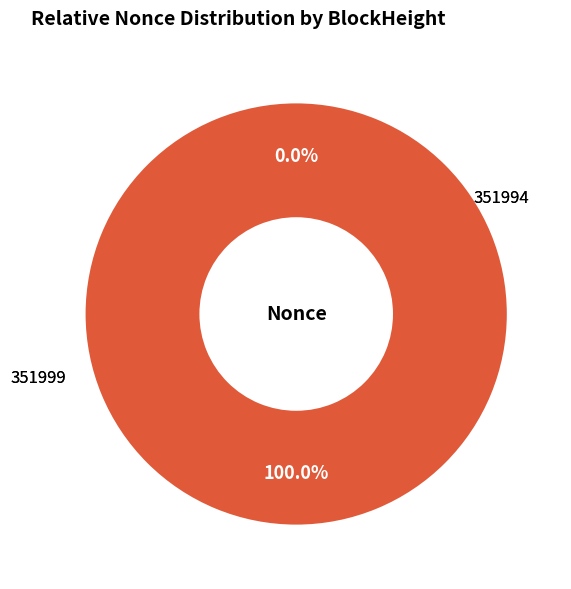

What percentage is NOT represented by 351999?

100.0%